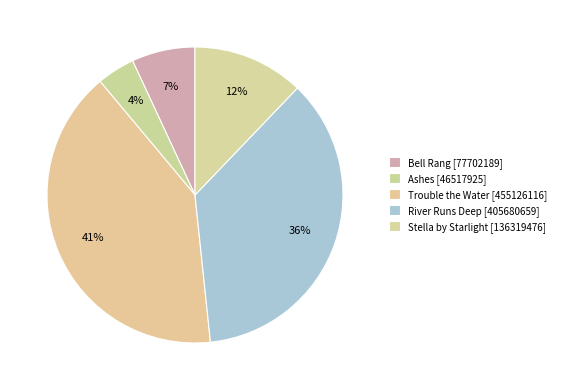

Count the number of slices in the pie.

5